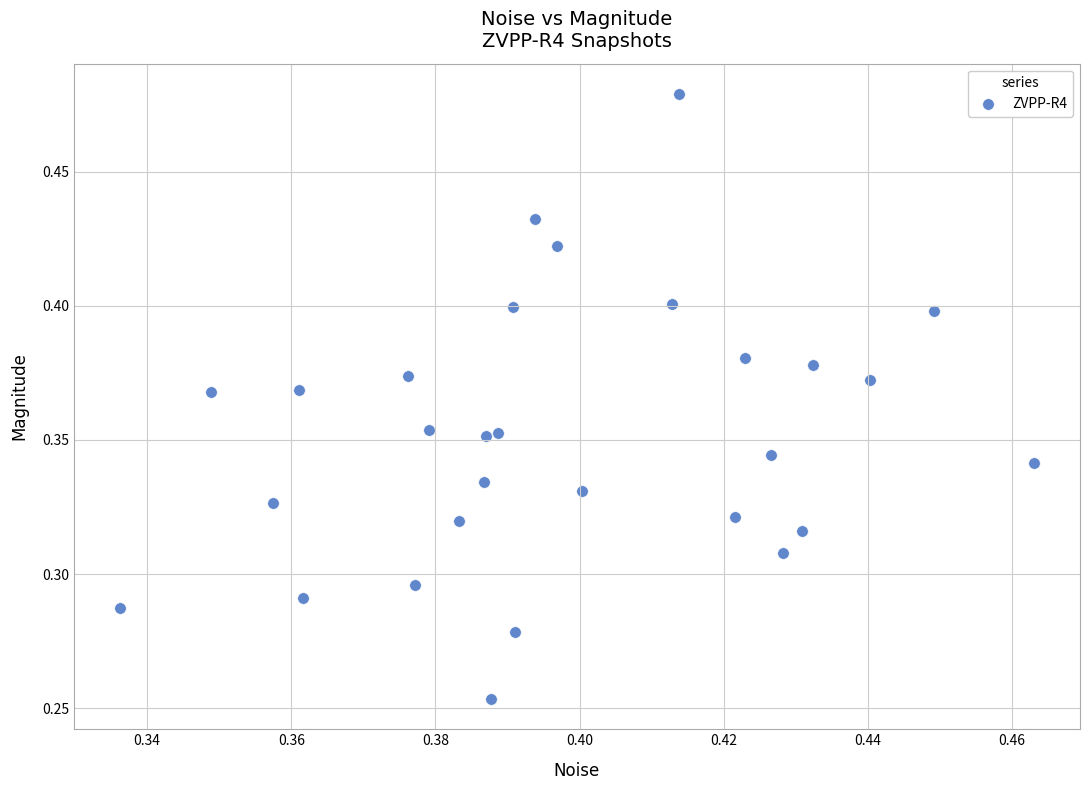

How many points are shown in the scatter plot?

29